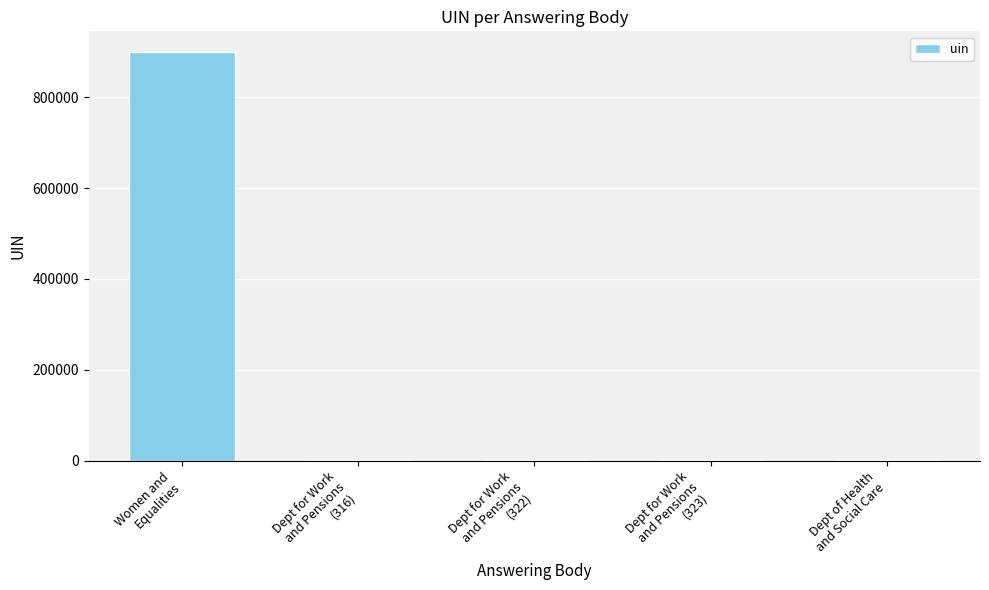

Where is the data nearest to the value 450174?

Dept of Health
and Social Care